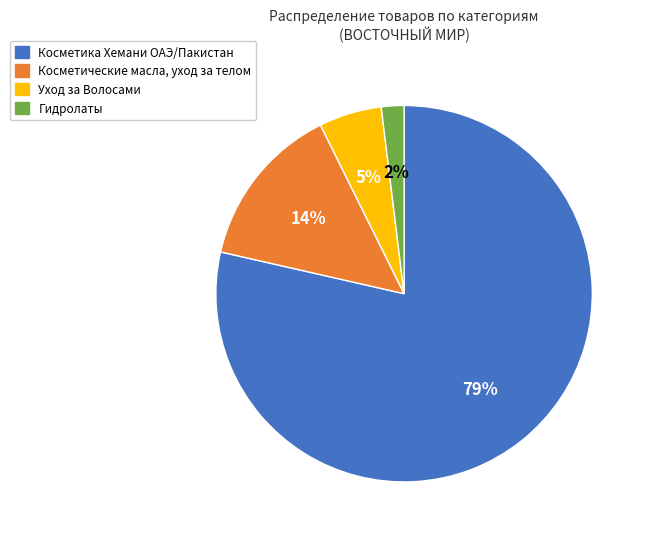

What percentage is the Косметика Хемани ОАЭ/Пакистан slice, to the nearest percent?

79%